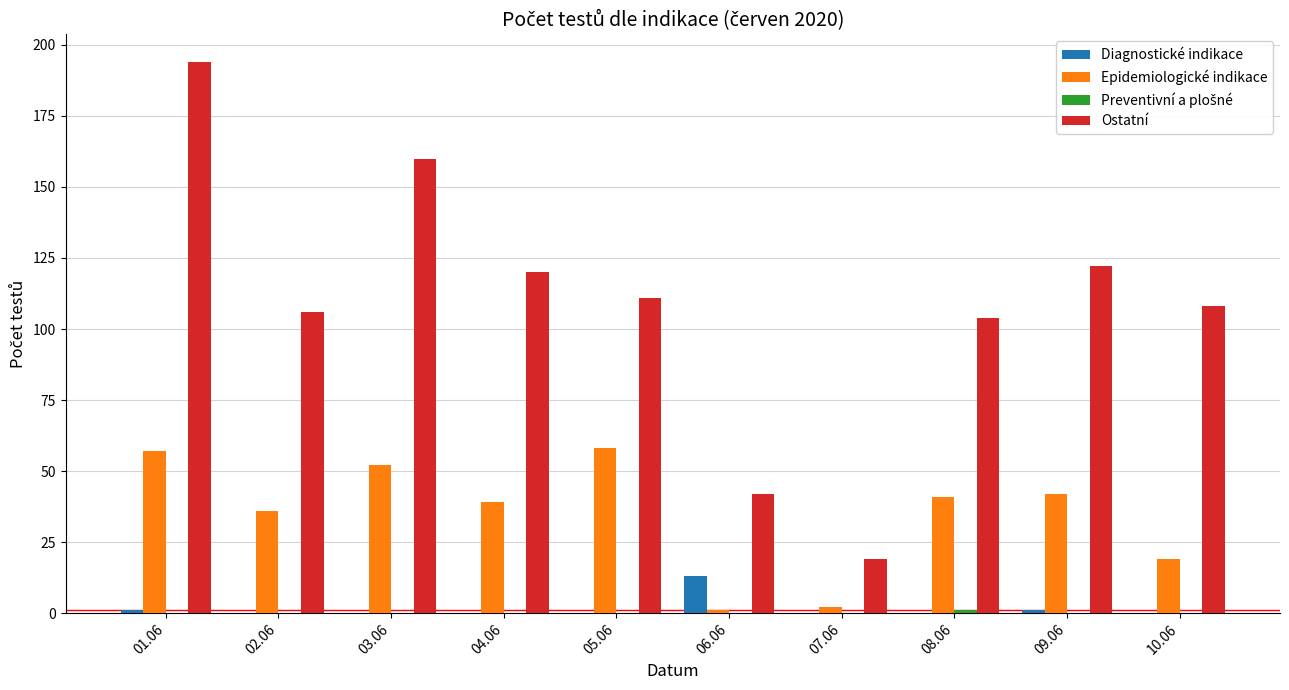

At which category is the sum across all series the highest?

01.06